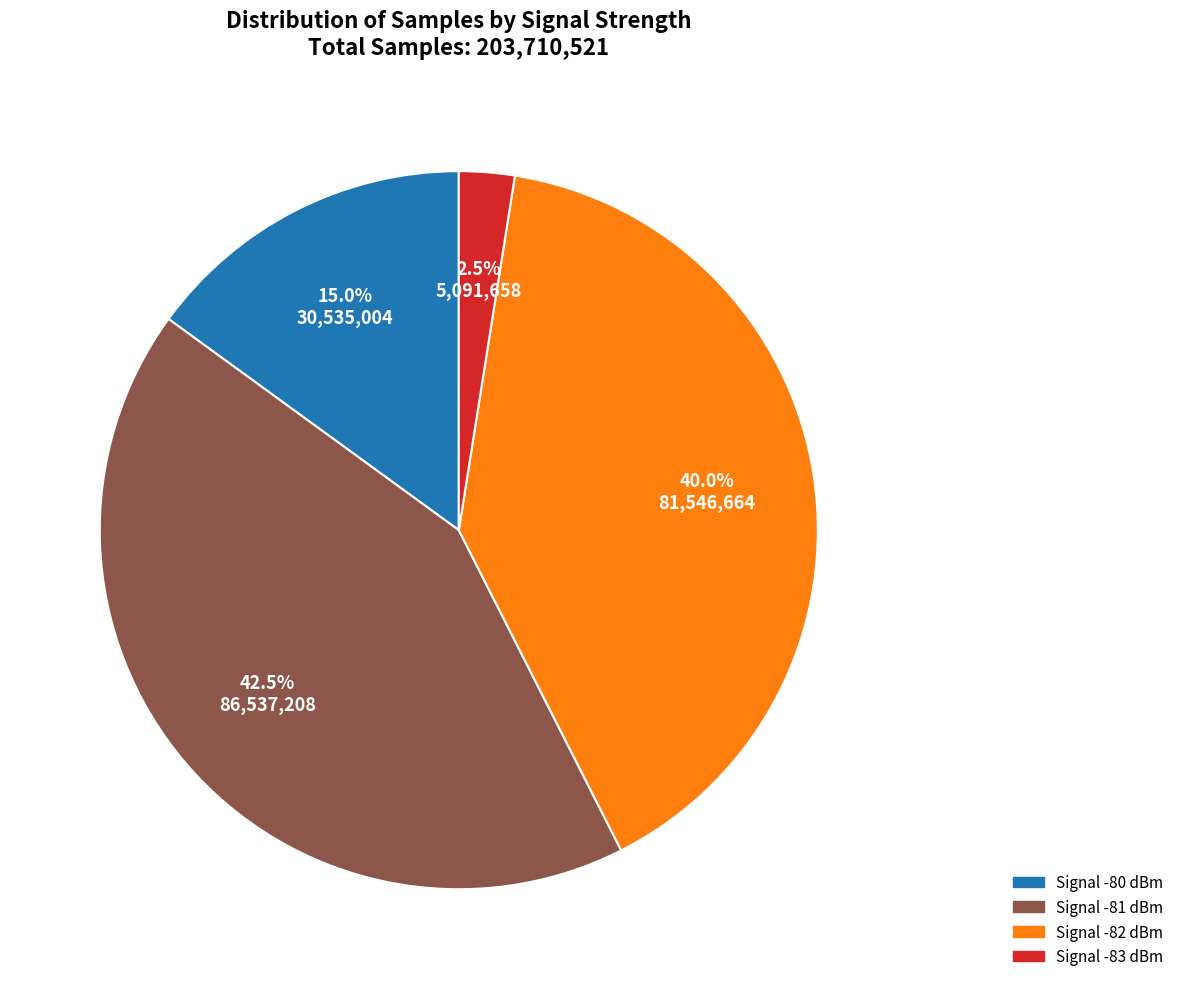

Does any single category account for the majority?

No